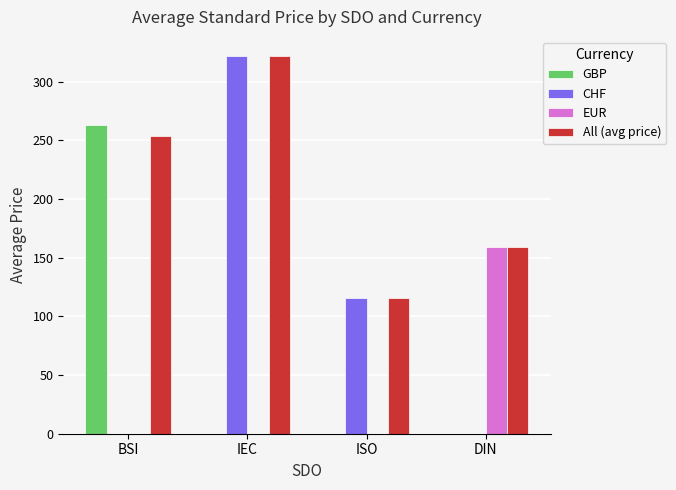

How many data points in CHF are above 115?

2